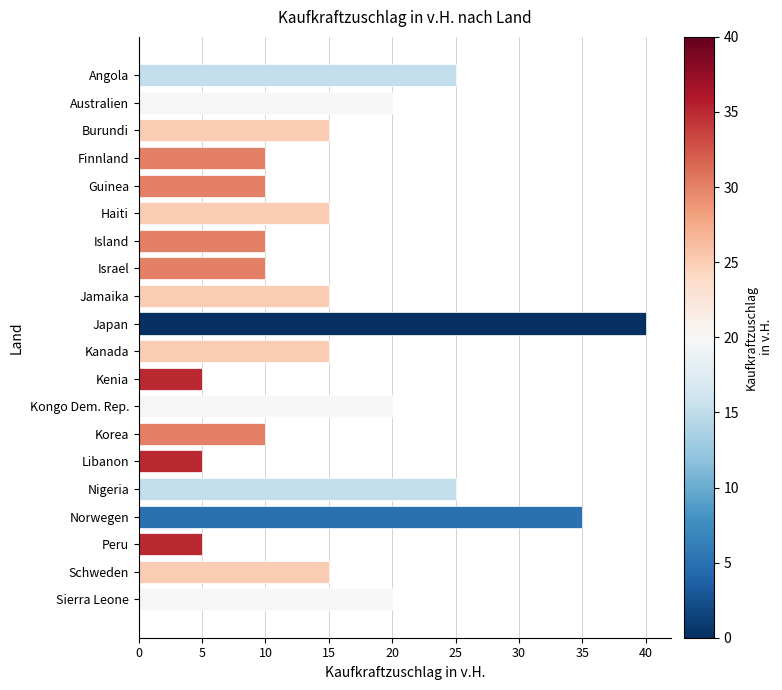

What is the smallest value displayed?

5